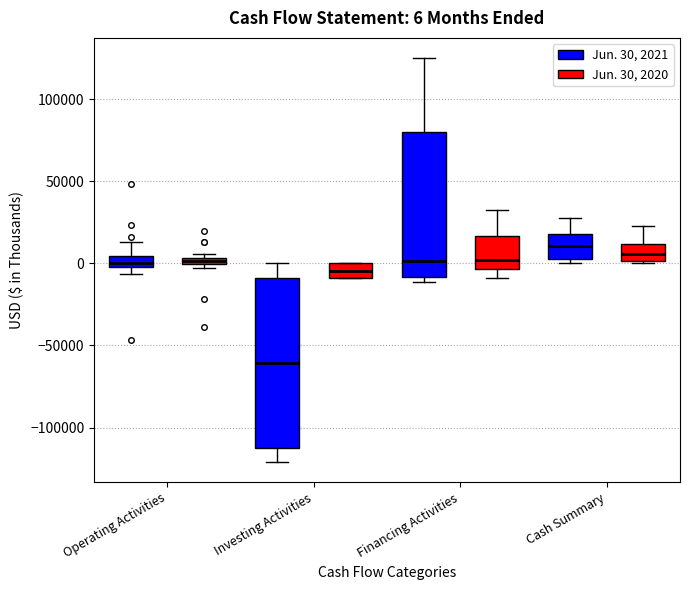

Which box has the lowest median line?

Investing Activities (Jun. 30, 2021)